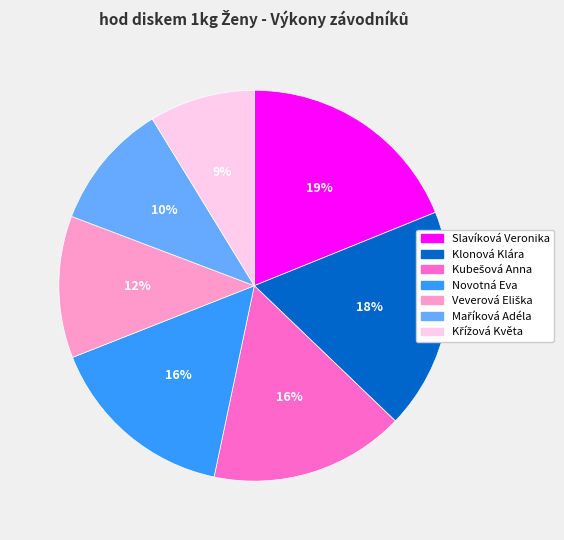

True or false: Klonová Klára accounts for 18% of the total.

True